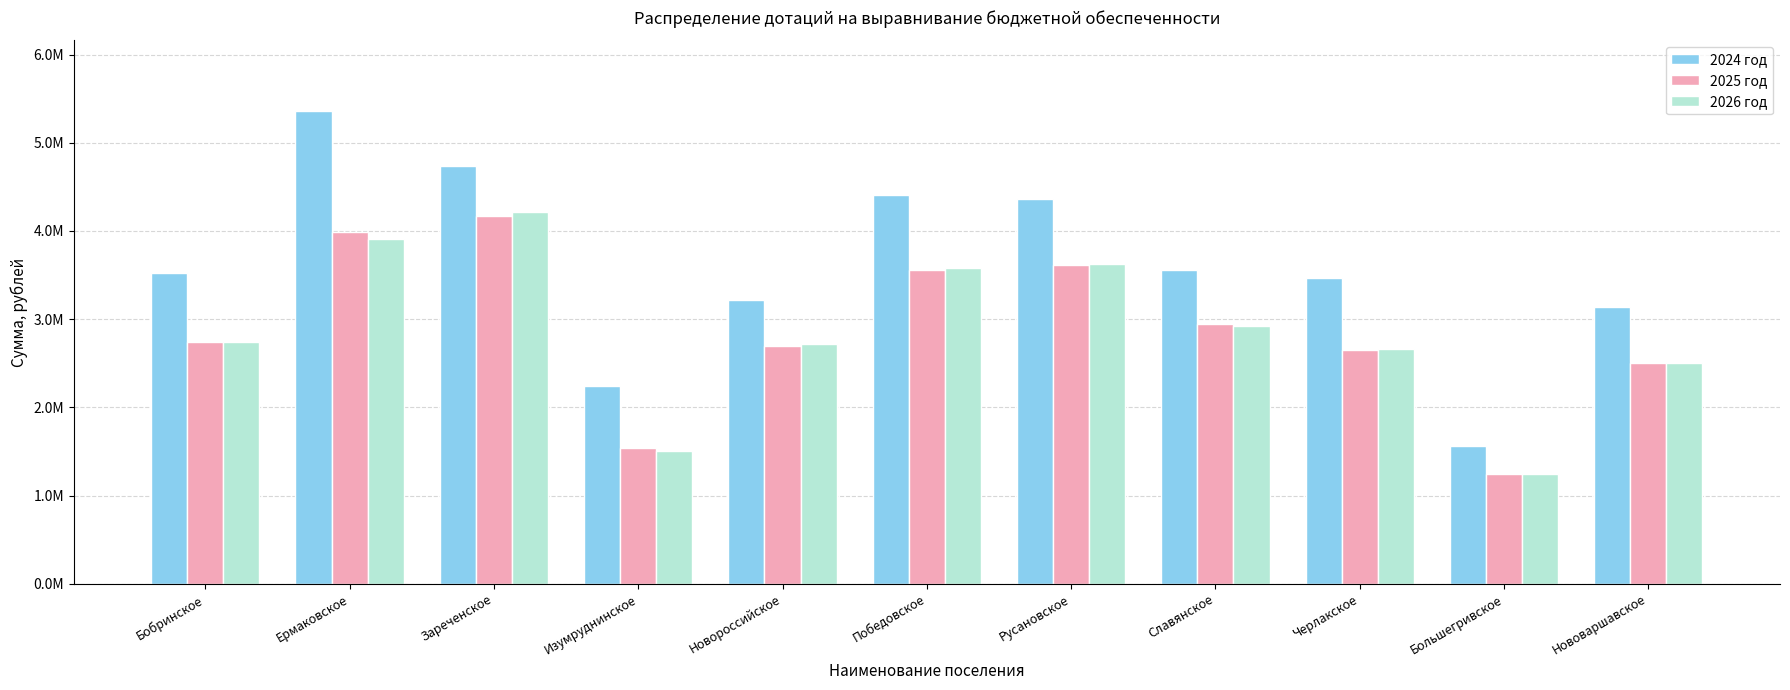

At which label is 2026 год closest to 2732360?

Бобринское